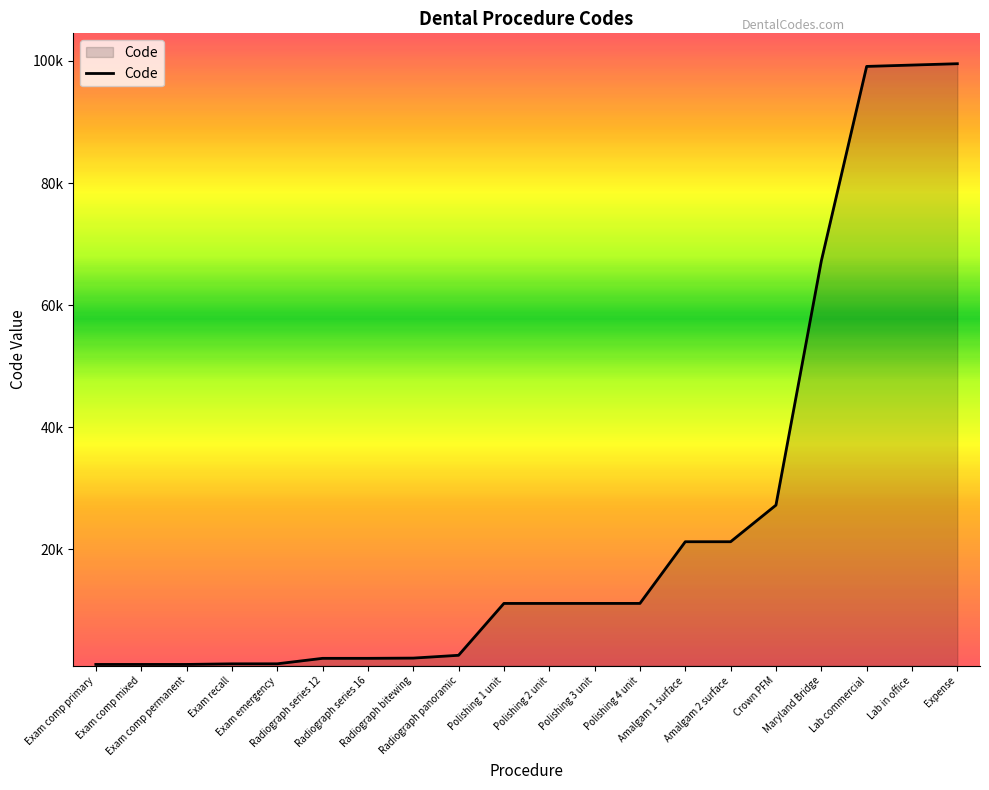

Does the chart display data point markers on the line(s)?

No